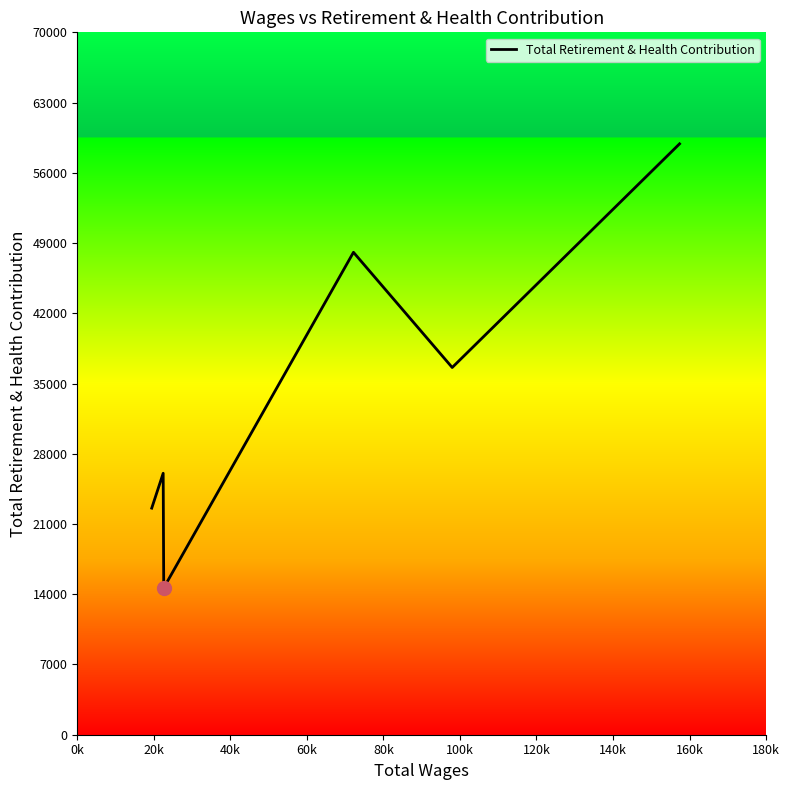

Reading left to right, list all the values displayed in this chart.

22582	26056	14633	48078	36598	58887